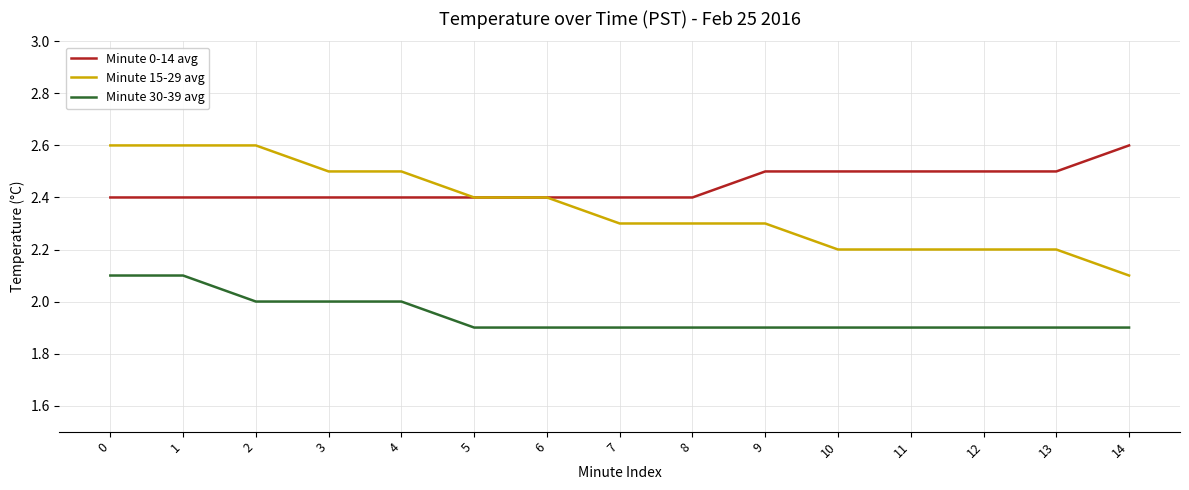

Reading right to left, what are all the values shown in this chart?

Minute 0-14 avg: 2.6	2.5	2.5	2.5	2.5	2.5	2.4	2.4	2.4	2.4	2.4	2.4	2.4	2.4	2.4
Minute 15-29 avg: 2.1	2.2	2.2	2.2	2.2	2.3	2.3	2.3	2.4	2.4	2.5	2.5	2.6	2.6	2.6
Minute 30-39 avg: 1.9	1.9	1.9	1.9	1.9	1.9	1.9	1.9	1.9	1.9	2.0	2.0	2.0	2.1	2.1